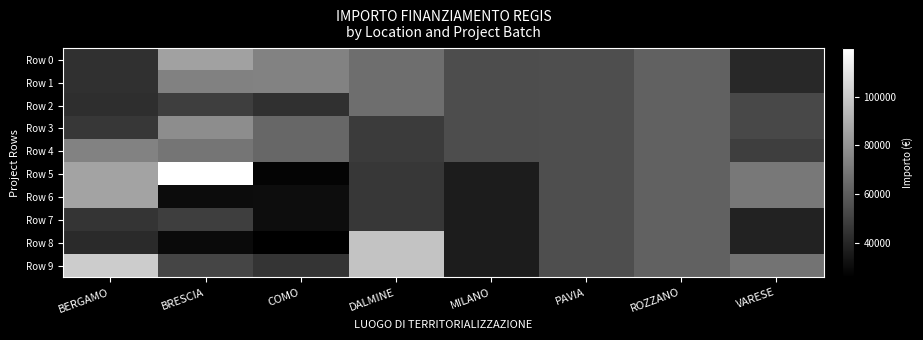

Between MILANO and PAVIA, which is larger?

PAVIA